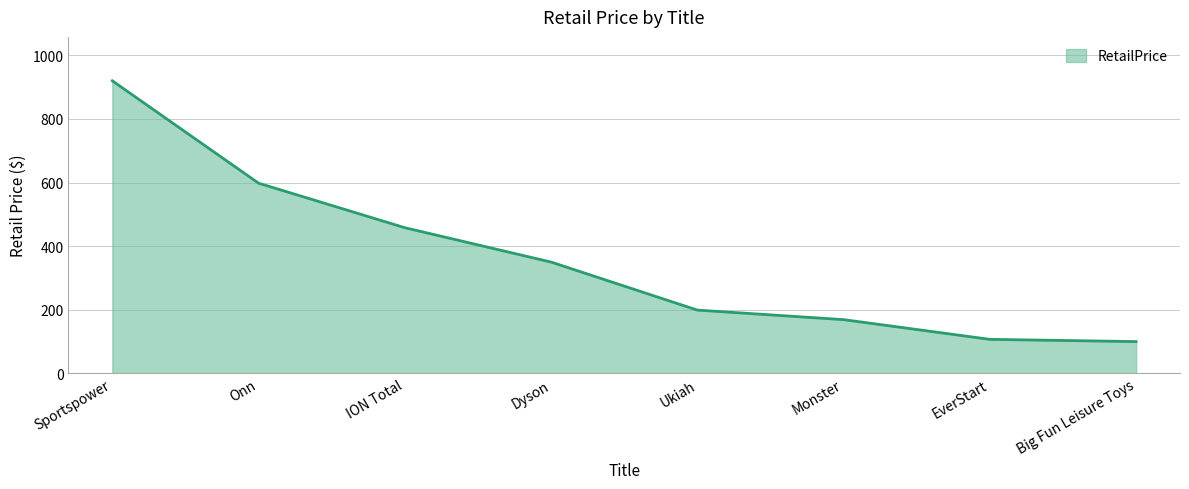

True or false: there are more than 1 points higher than both neighbors.

False